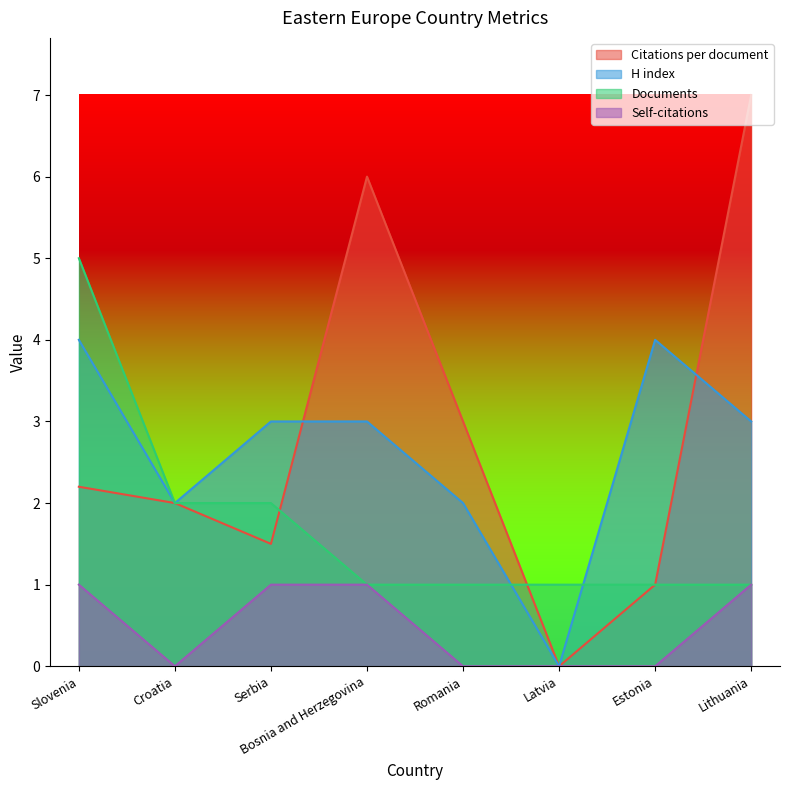

The value of H index at Croatia is 3.6. True or false?

False